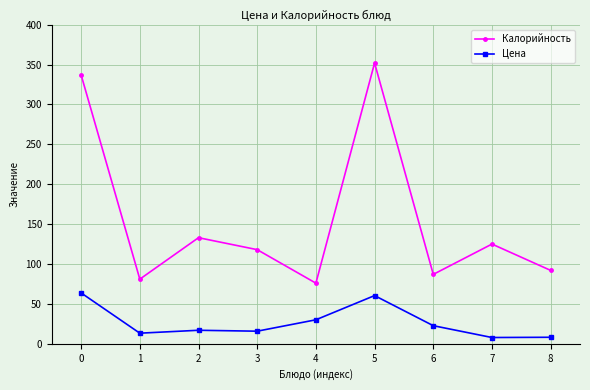

What is the value of the Калорийность point at the 5th from the left?

76.0